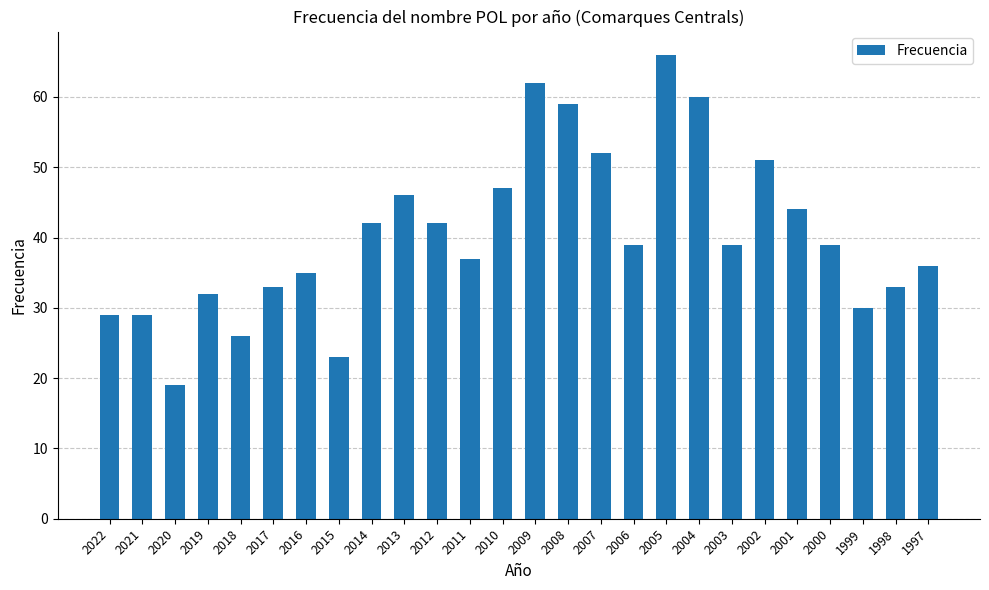

Is it true that the value at 2022 is 29?

True